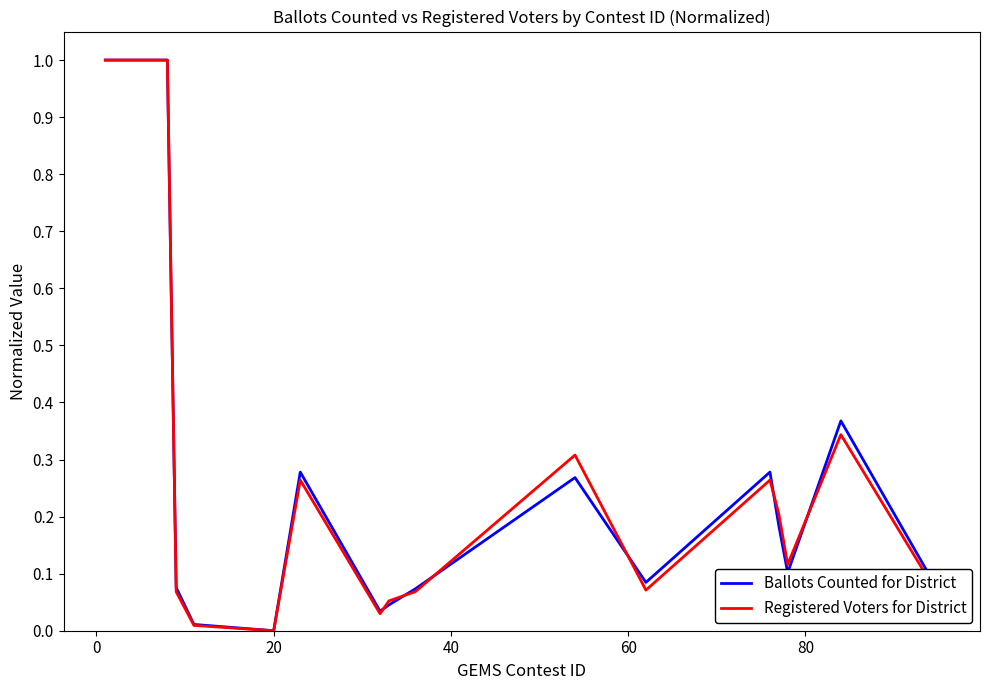

What are all the series names shown in the legend?

Ballots Counted for District, Registered Voters for District